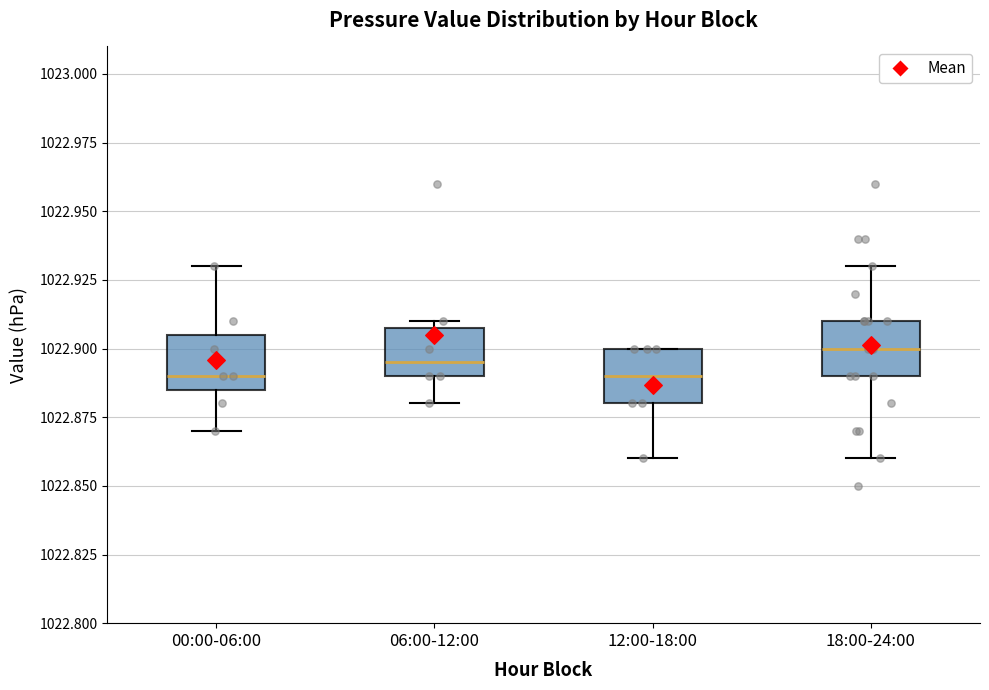

Reading left to right, read every box against the y-axis: the position of its median line, the range the box covers, and the ends of its whiskers. The values are not printed on the chart, so give them approximately, as read against the axis.

00:00-06:00: median 1022.890, box 1022.885 to 1022.905, whiskers 1022.870 to 1022.930
06:00-12:00: median 1022.895, box 1022.890 to 1022.910, whiskers 1022.880 to 1022.910 (just above the box's upper edge)
12:00-18:00: median 1022.890, box 1022.880 to 1022.900, whiskers 1022.860 to 1022.900
18:00-24:00: median 1022.900, box 1022.890 to 1022.910, whiskers 1022.860 to 1022.930